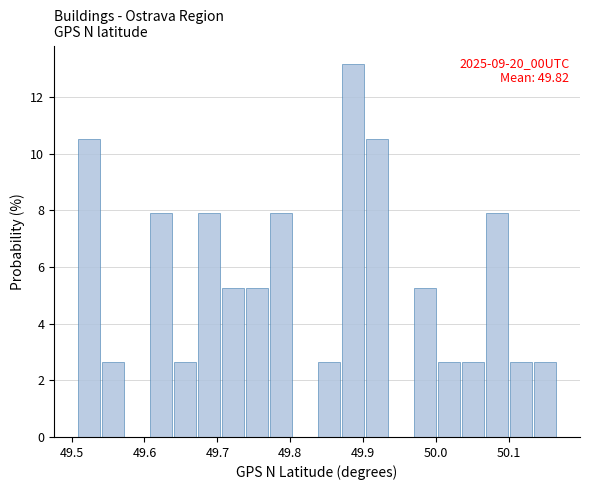

Around what value on the x-axis is the tallest bar? Give the approximate position of its centre, as read against the axis.

49.89